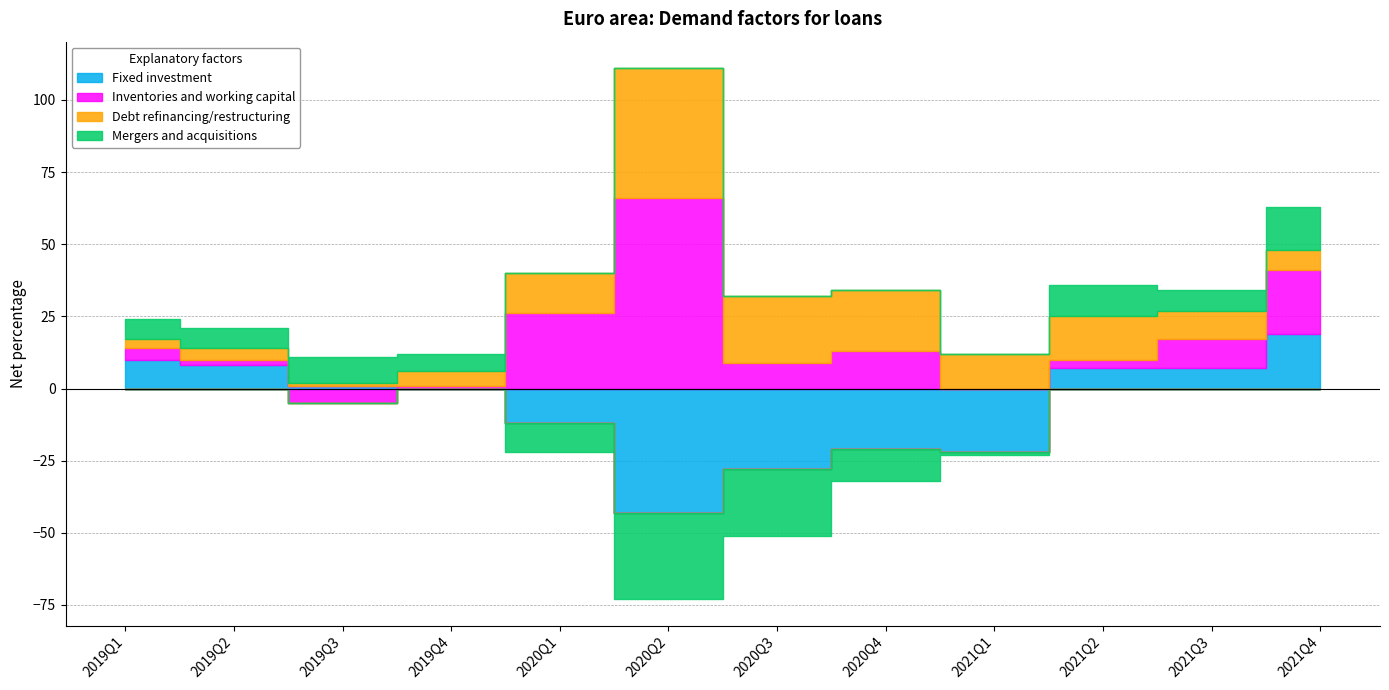

Reading right to left, extract all data points from this chart.

Fixed investment: 2021Q4=19	2021Q3=7	2021Q2=7	2021Q1=-22	2020Q4=-21	2020Q3=-28	2020Q2=-43	2020Q1=-12	2019Q4=0	2019Q3=1	2019Q2=8	2019Q1=10
Inventories and working capital: 2021Q4=22	2021Q3=10	2021Q2=3	2021Q1=0	2020Q4=13	2020Q3=9	2020Q2=66	2020Q1=26	2019Q4=1	2019Q3=-5	2019Q2=2	2019Q1=4
Debt refinancing/restructuring: 2021Q4=7	2021Q3=10	2021Q2=15	2021Q1=12	2020Q4=21	2020Q3=23	2020Q2=45	2020Q1=14	2019Q4=5	2019Q3=1	2019Q2=4	2019Q1=3
Mergers and acquisitions: 2021Q4=15	2021Q3=7	2021Q2=11	2021Q1=-1	2020Q4=-11	2020Q3=-23	2020Q2=-30	2020Q1=-10	2019Q4=6	2019Q3=9	2019Q2=7	2019Q1=7